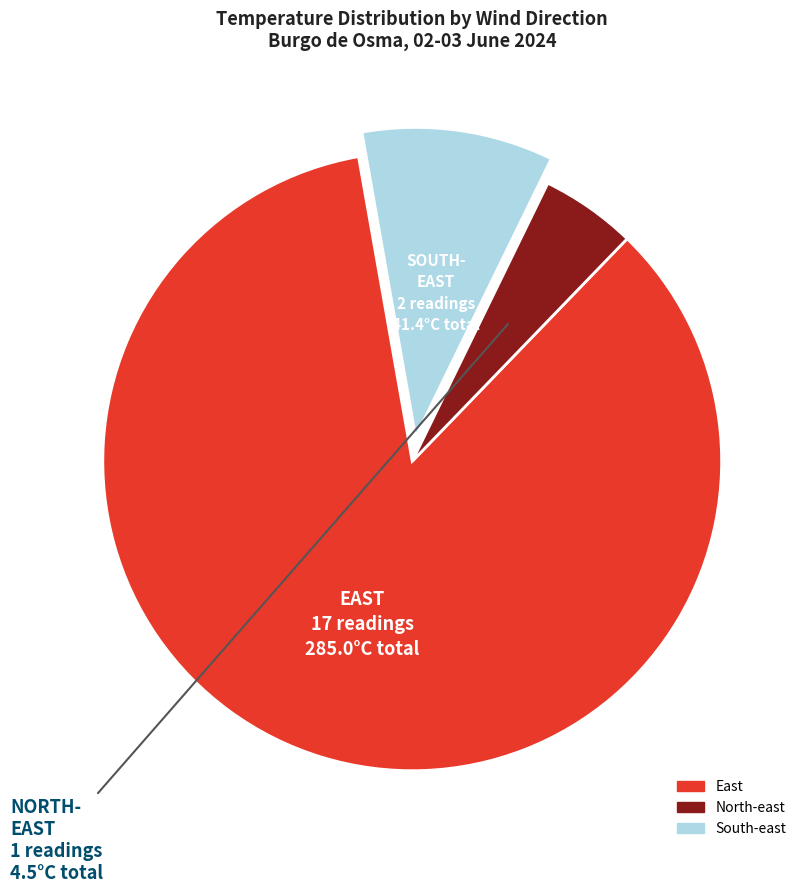

Does any single category account for the majority?

Yes